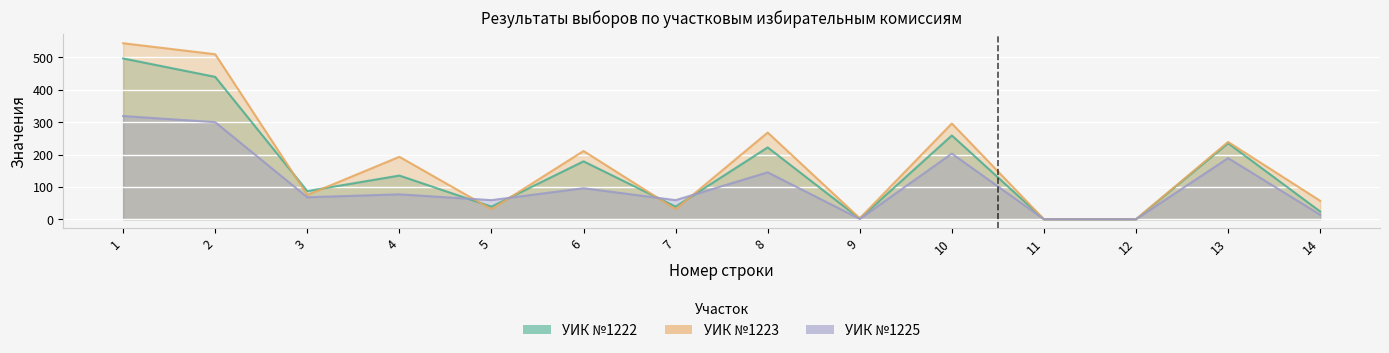

What is the value of the УИК №1225 point at the 8th from the left?

145